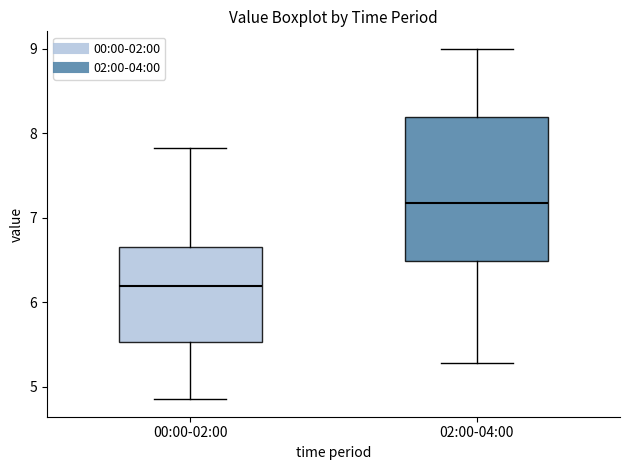

Reading left to right, read every box against the y-axis: the position of its median line, the range the box covers, and the ends of its whiskers. The values are not printed on the chart, so give them approximately, as read against the axis.

00:00-02:00: median 6.2, box 5.5 to 6.6, whiskers 4.9 to 7.8
02:00-04:00: median 7.2, box 6.5 to 8.2, whiskers 5.3 to 9.0